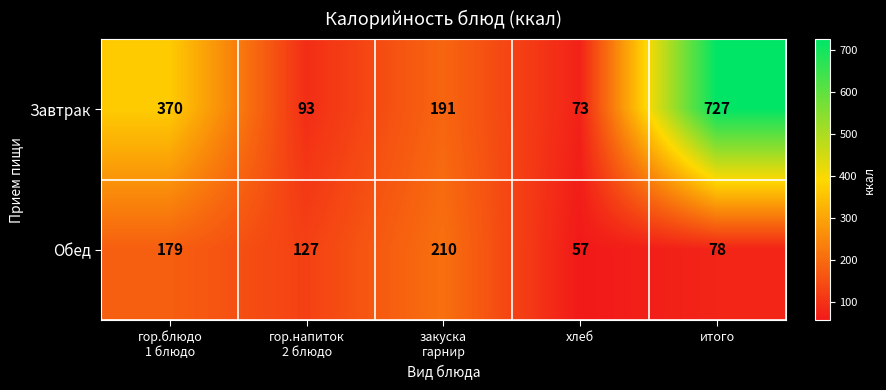

What is the approximate value of Обед at хлеб, to the nearest 10?

60